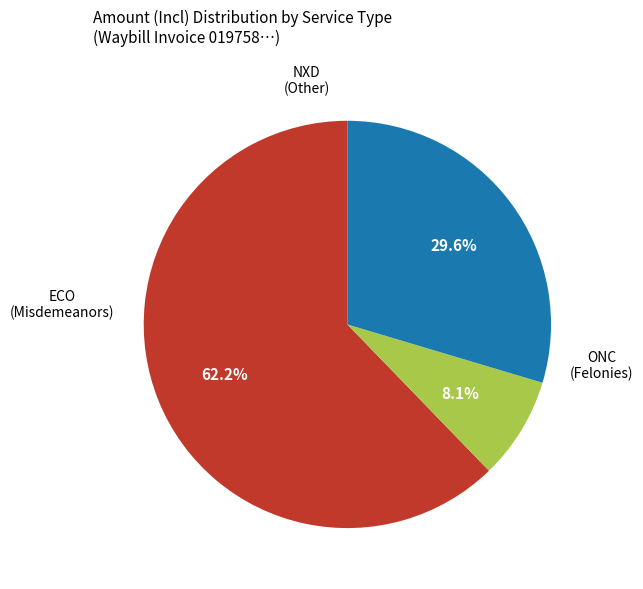

Is there any slice that represents more than half of the pie?

Yes